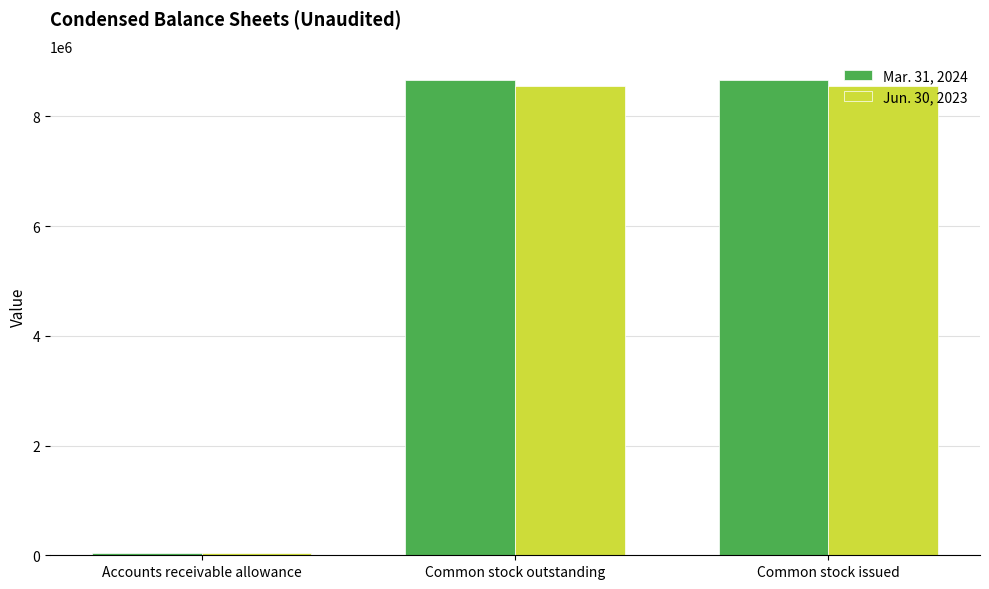

Which series has the widest spread of values?

Mar. 31, 2024